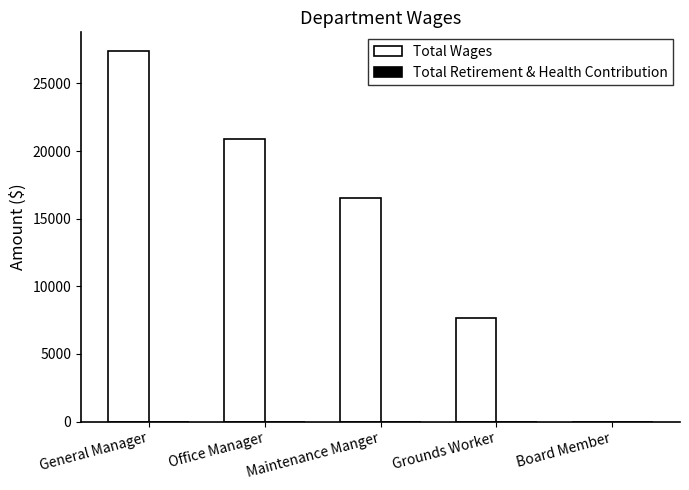

Are the bars horizontal?

No